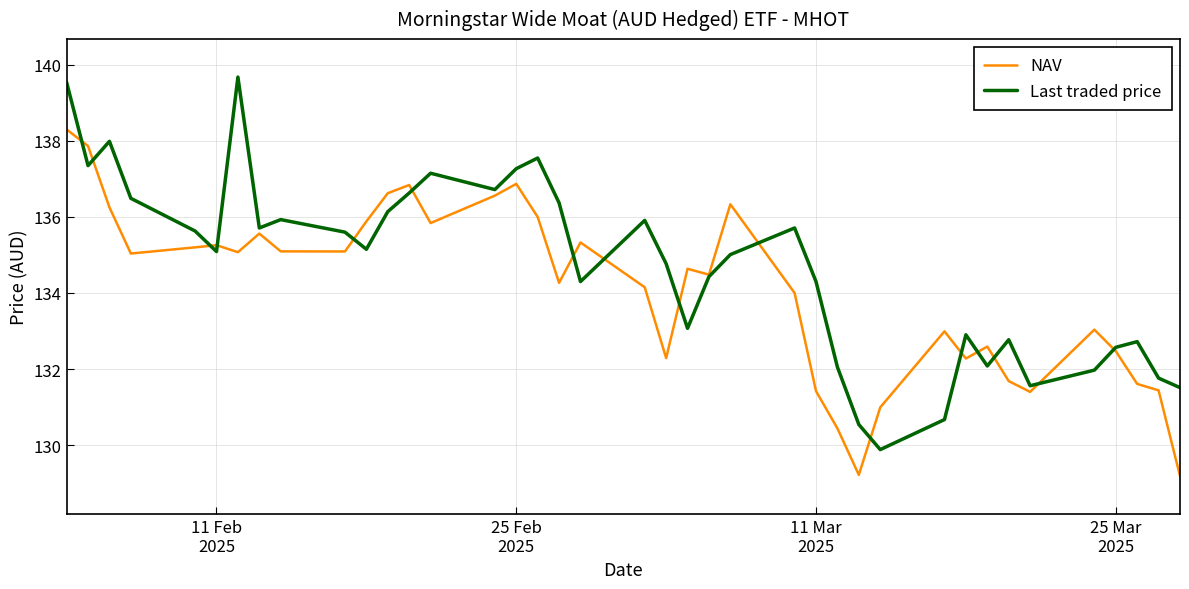

List the series in order of their peak value, highest first.

Last traded price, NAV